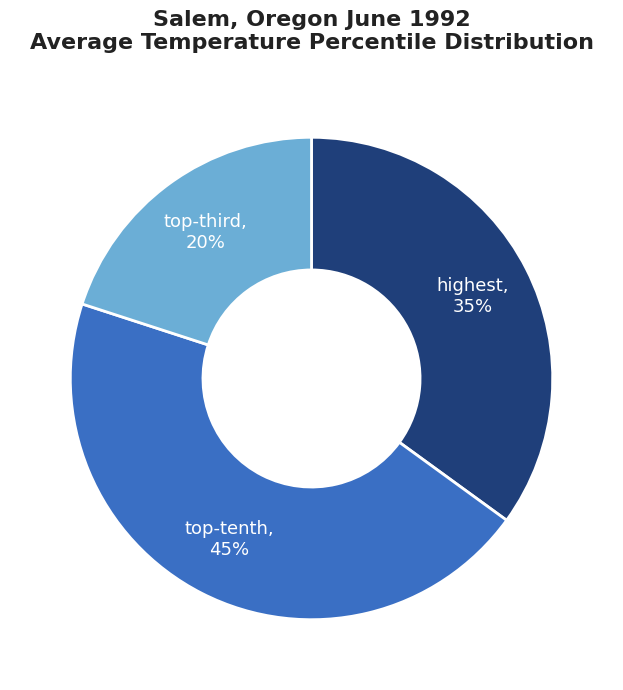

To the nearest percent, what is the average slice percentage?

33%